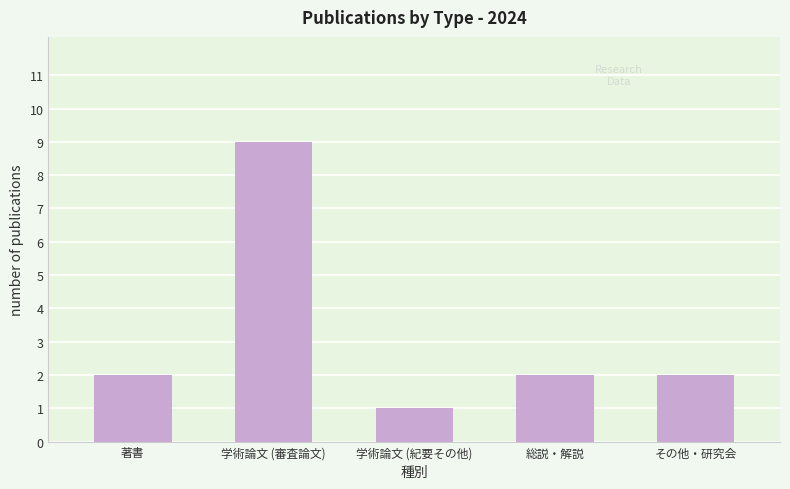

The value at 学術論文 (紀要その他) is 1. True or false?

True